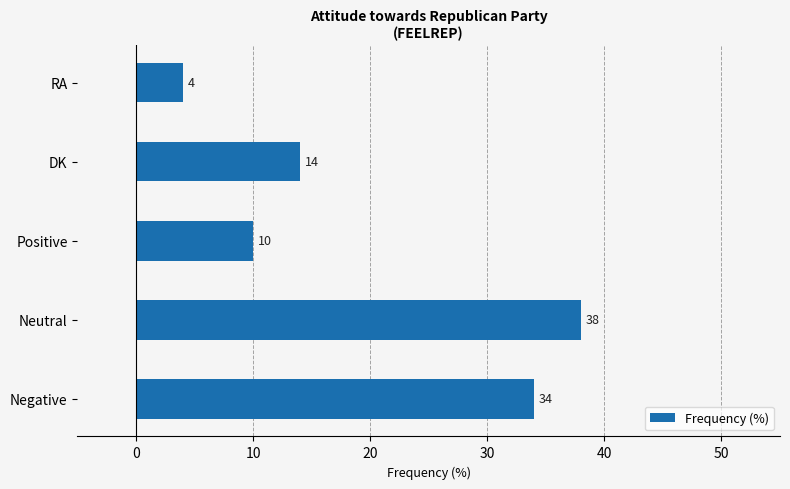

List the labels in order of value, largest first.

Neutral, Negative, DK, Positive, RA